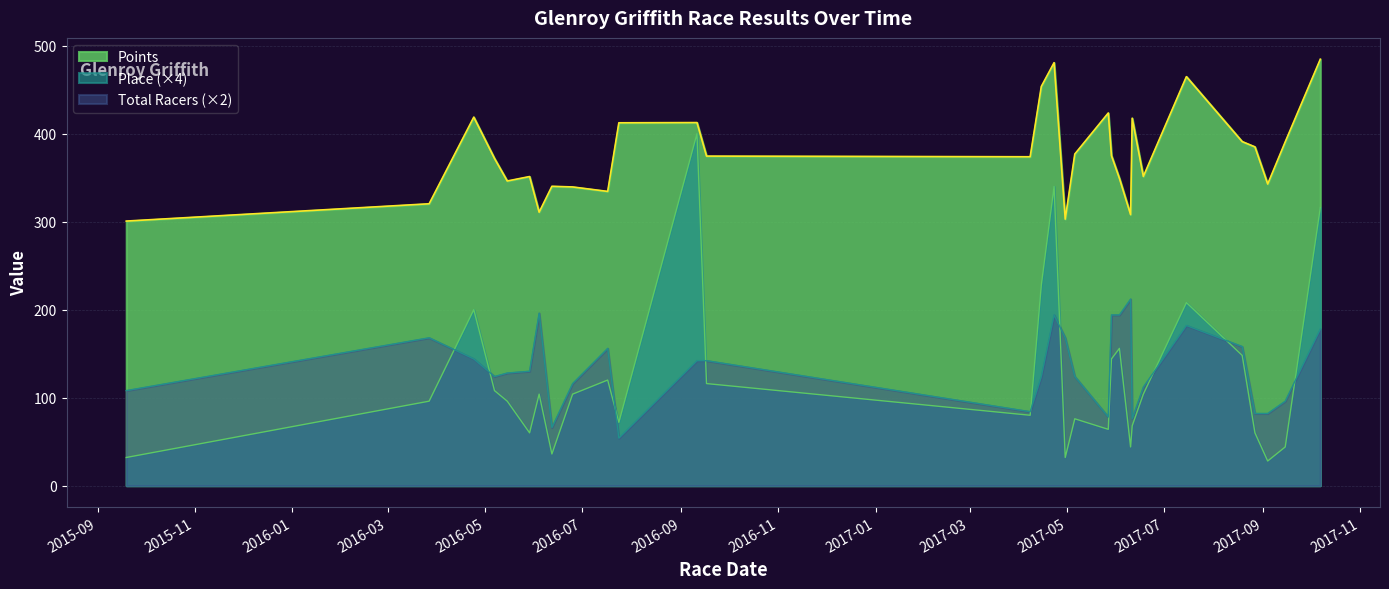

What is the average value of the Points series?

376.8